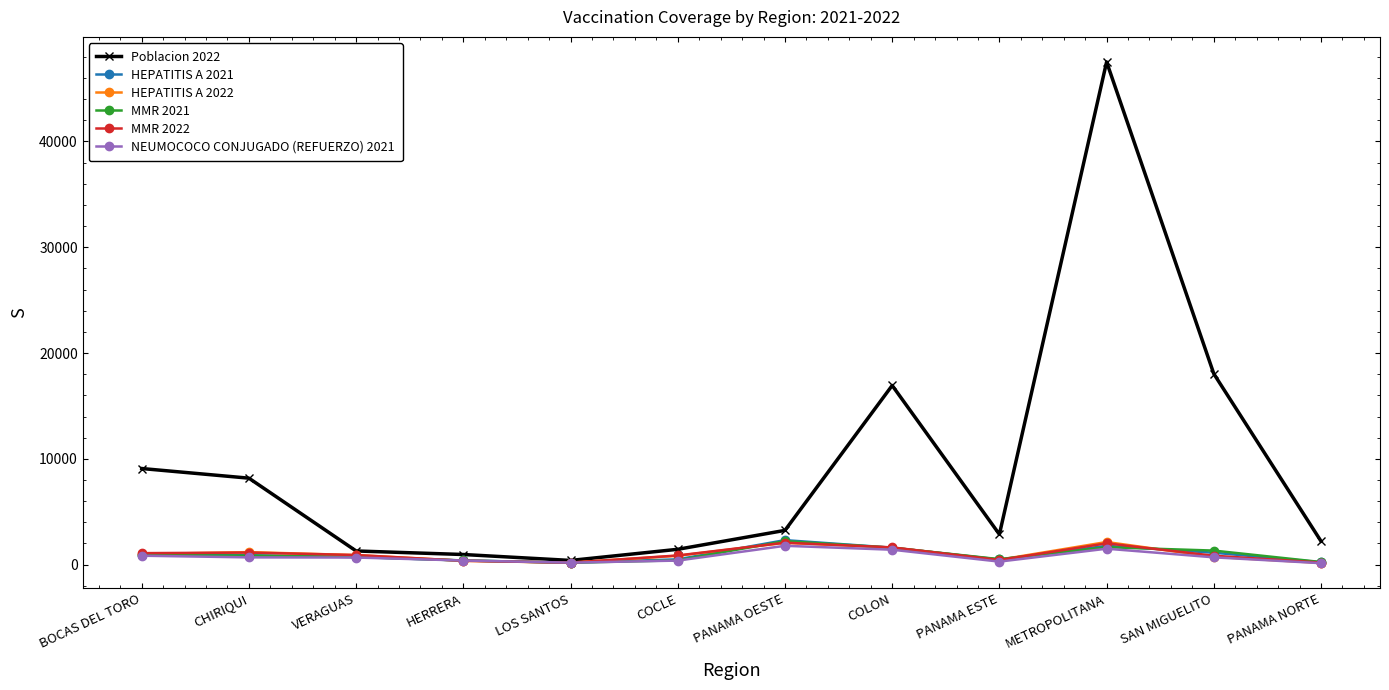

True or false: NEUMOCOCO CONJUGADO (REFUERZO) 2021 has more than 1 points higher than both neighbors.

True